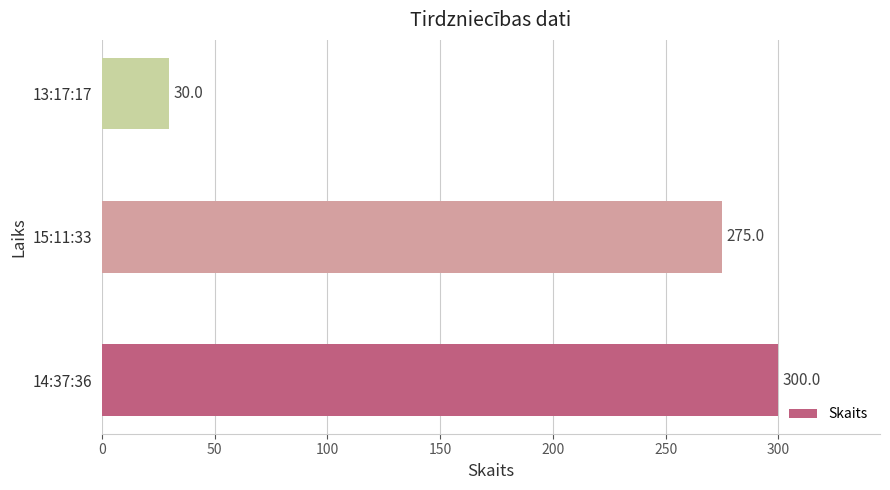

List the labels in order of value, smallest first.

13:17:17, 15:11:33, 14:37:36